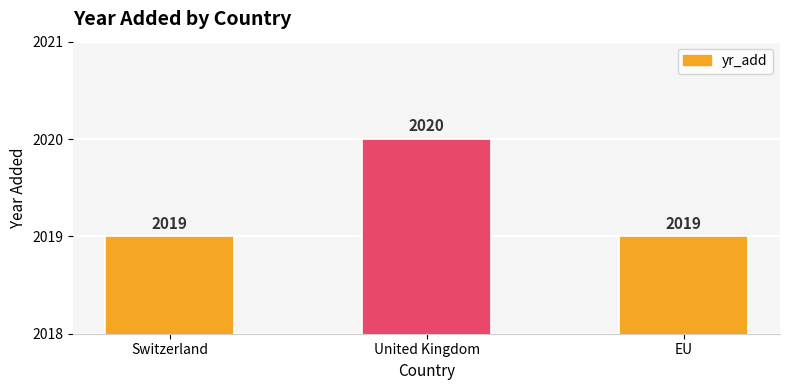

What position from the left is Switzerland?

1